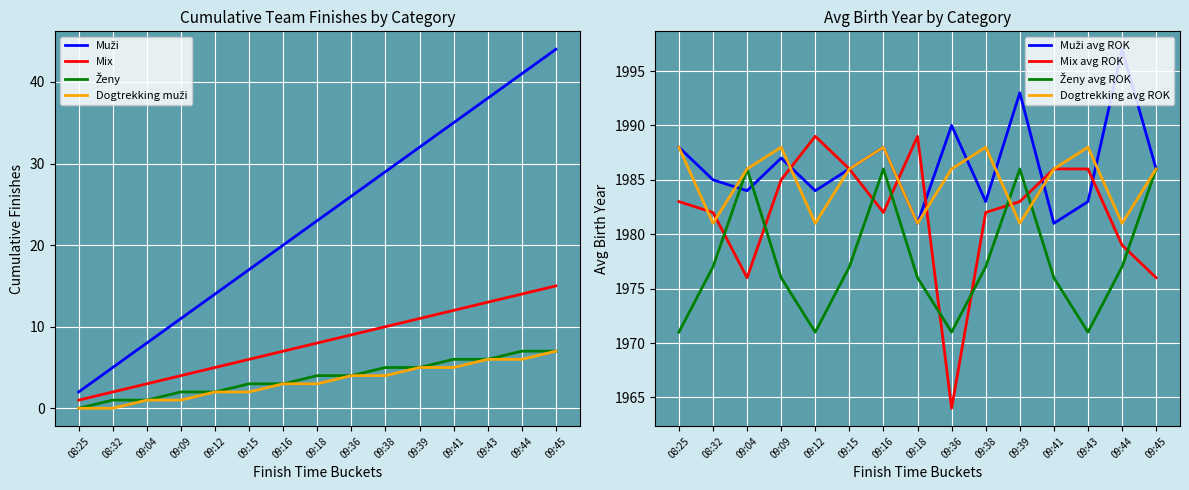

What is the label of the 10th point from the left?

09:38